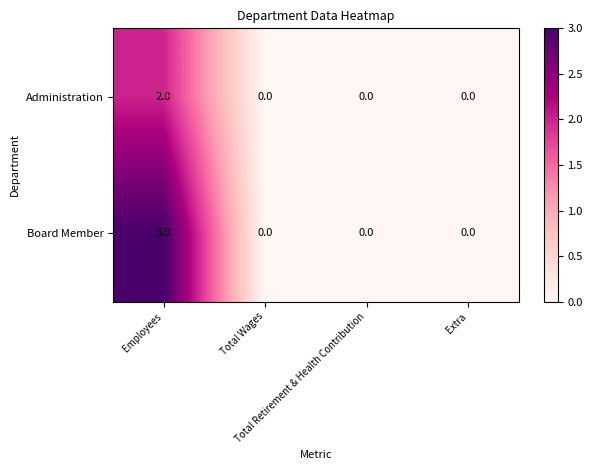

What is the difference between the maximum and second lowest values in the Board Member series?

3